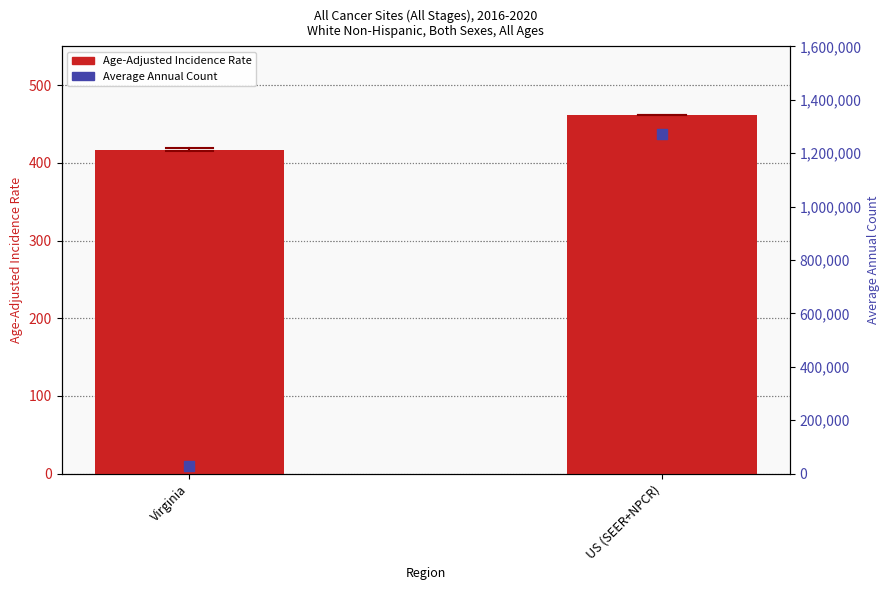

What are all the series names shown in the legend?

Age-Adjusted Incidence Rate, Average Annual Count